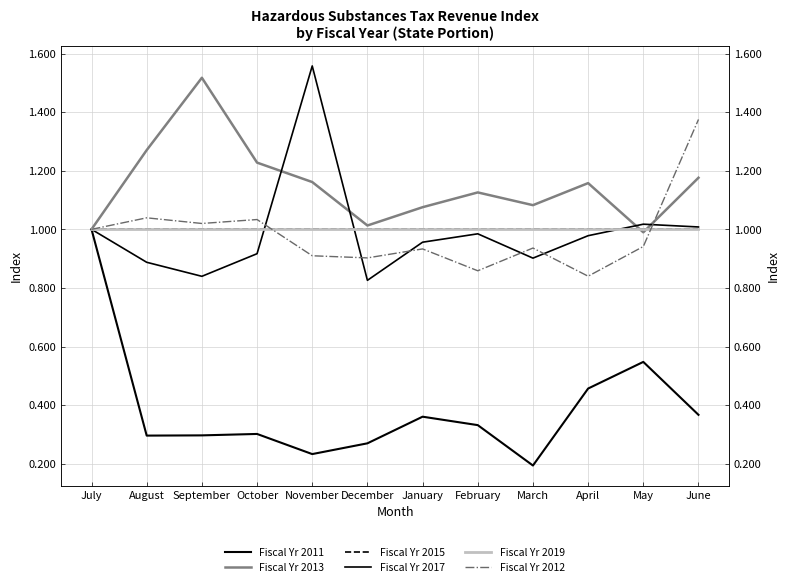

True or false: Fiscal Yr 2017 and Fiscal Yr 2015 cross at least once.

True